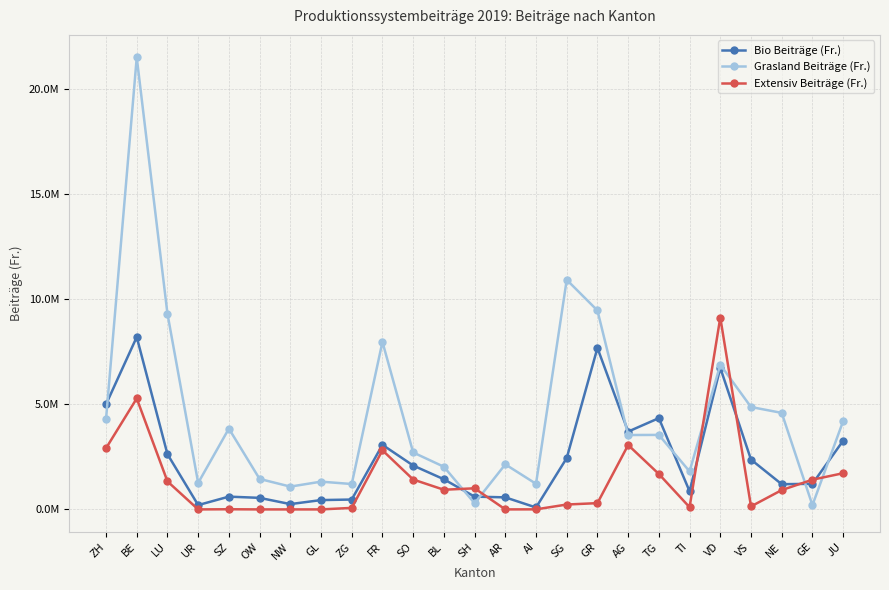

Between VD and GR, which is larger?

GR